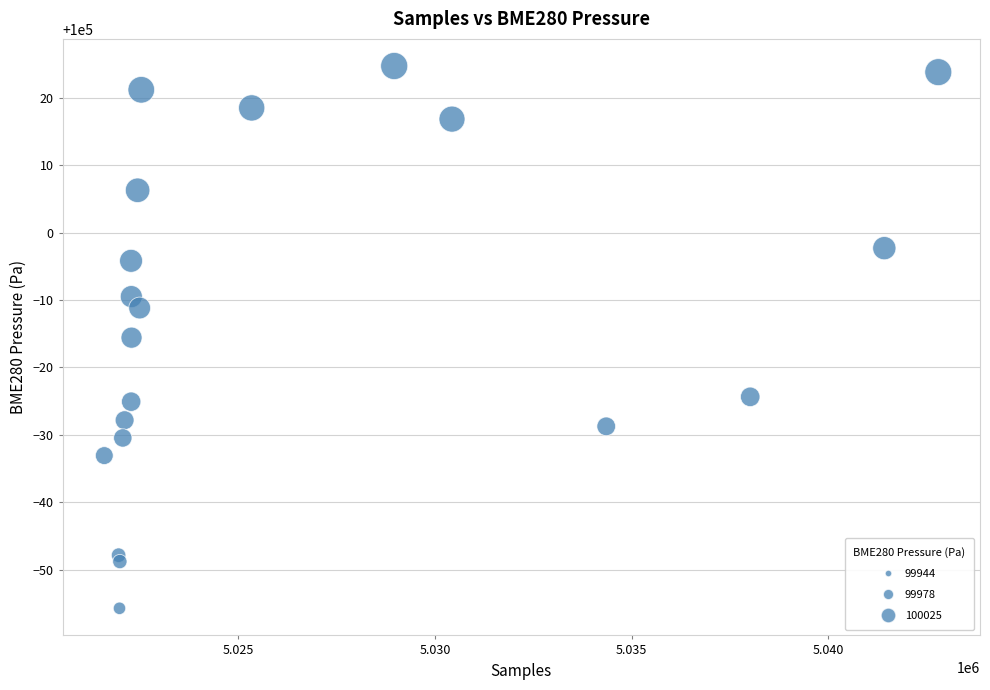

What is the range of X values (max minus min)?

21218.0